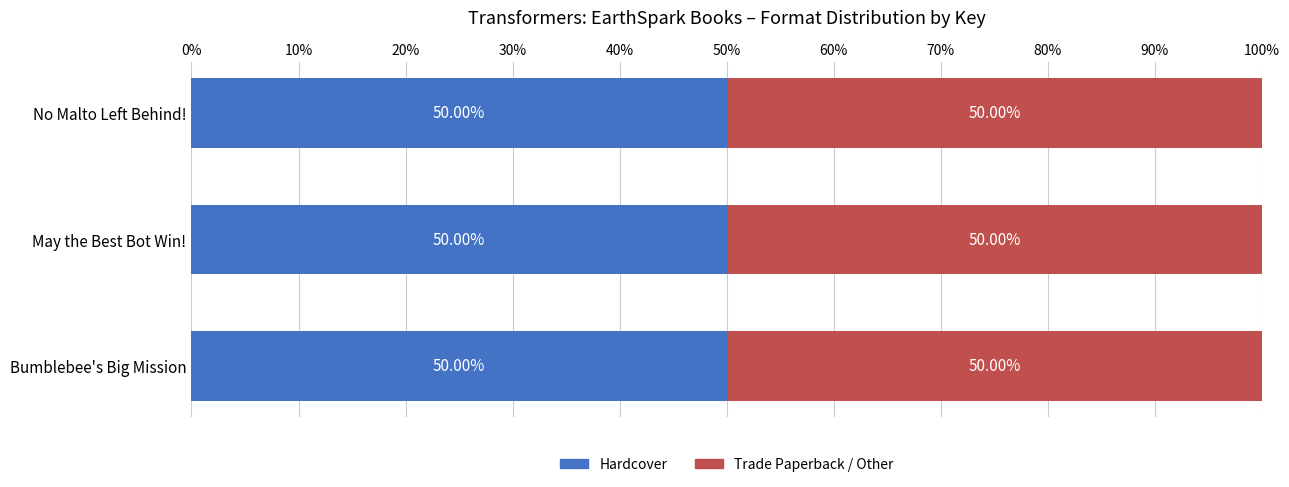

Rank the series at No Malto Left Behind! from lowest to highest value.

Hardcover, Trade Paperback / Other